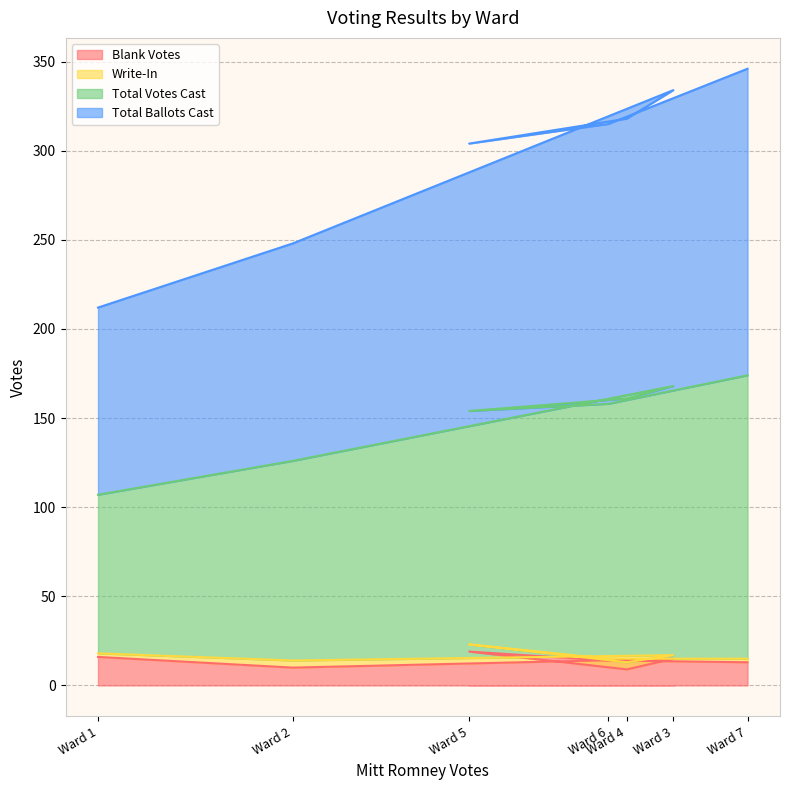

How many interior local peaks does the Total Votes Cast series have?

1